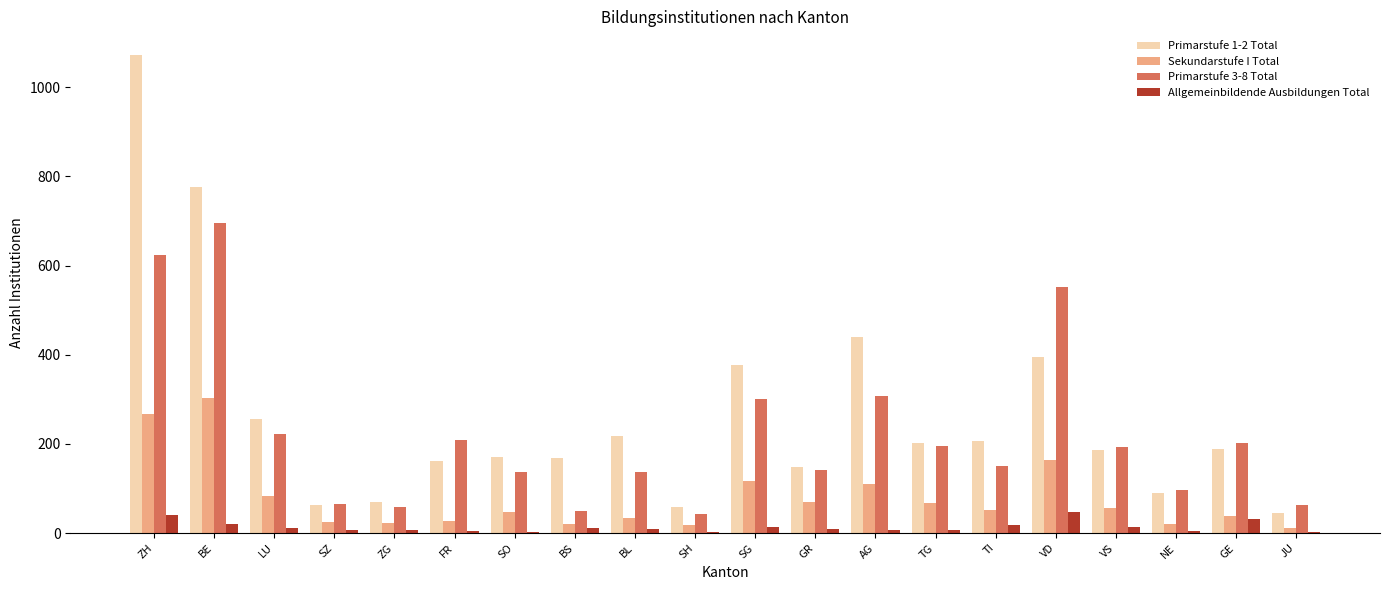

Where is Sekundarstufe I Total nearest to the value 157?

VD